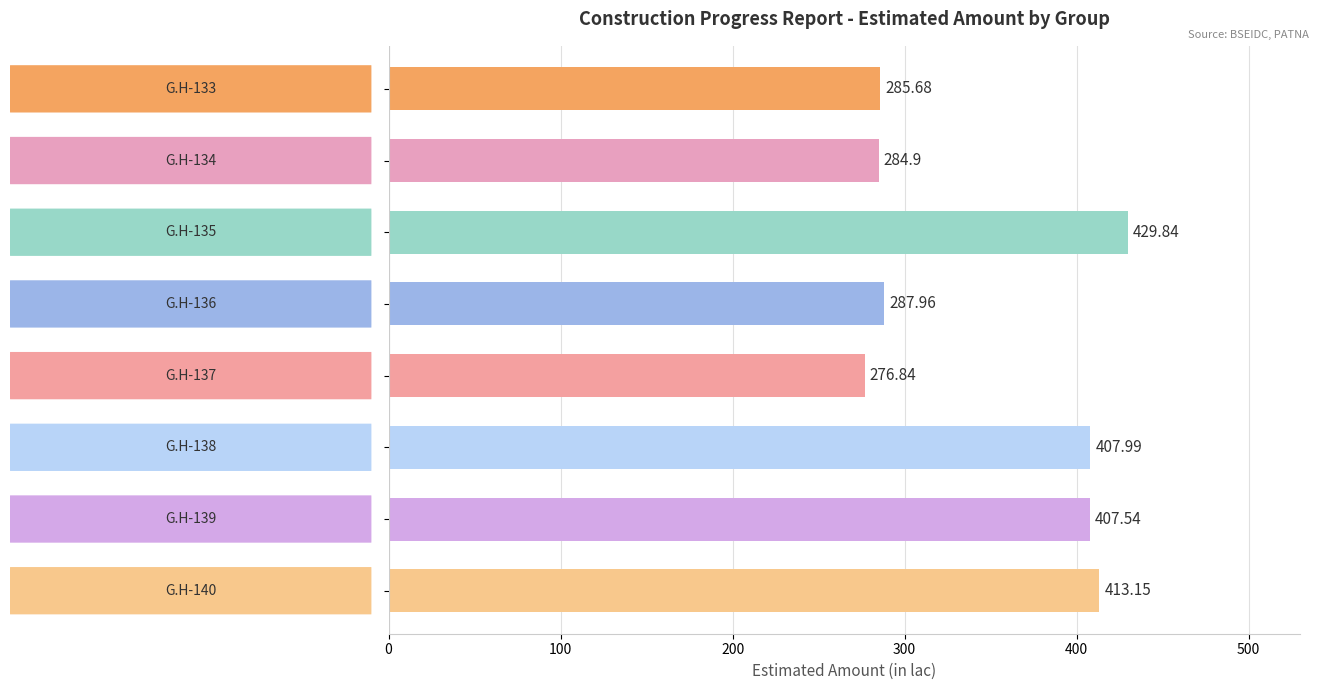

What is the sum of all values?

2793.9